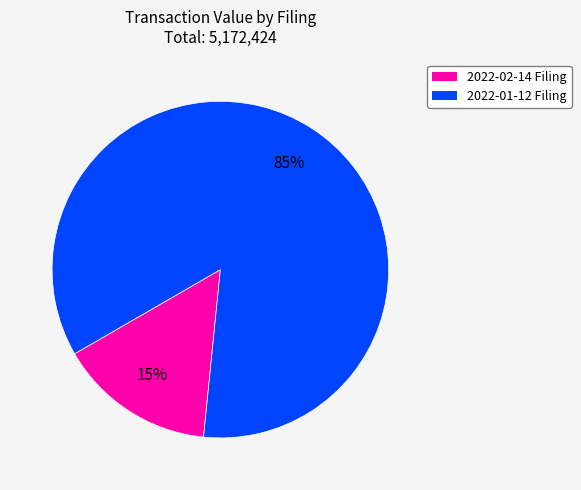

How many segments does this pie chart have?

2